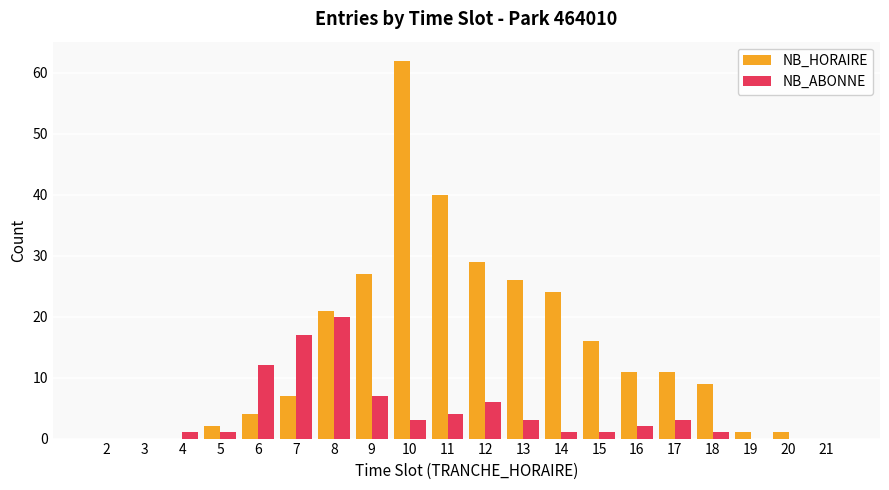

Reading left to right, extract all data points from this chart.

NB_HORAIRE: 2=0	3=0	4=0	5=2	6=4	7=7	8=21	9=27	10=62	11=40	12=29	13=26	14=24	15=16	16=11	17=11	18=9	19=1	20=1	21=0
NB_ABONNE: 2=0	3=0	4=1	5=1	6=12	7=17	8=20	9=7	10=3	11=4	12=6	13=3	14=1	15=1	16=2	17=3	18=1	19=0	20=0	21=0